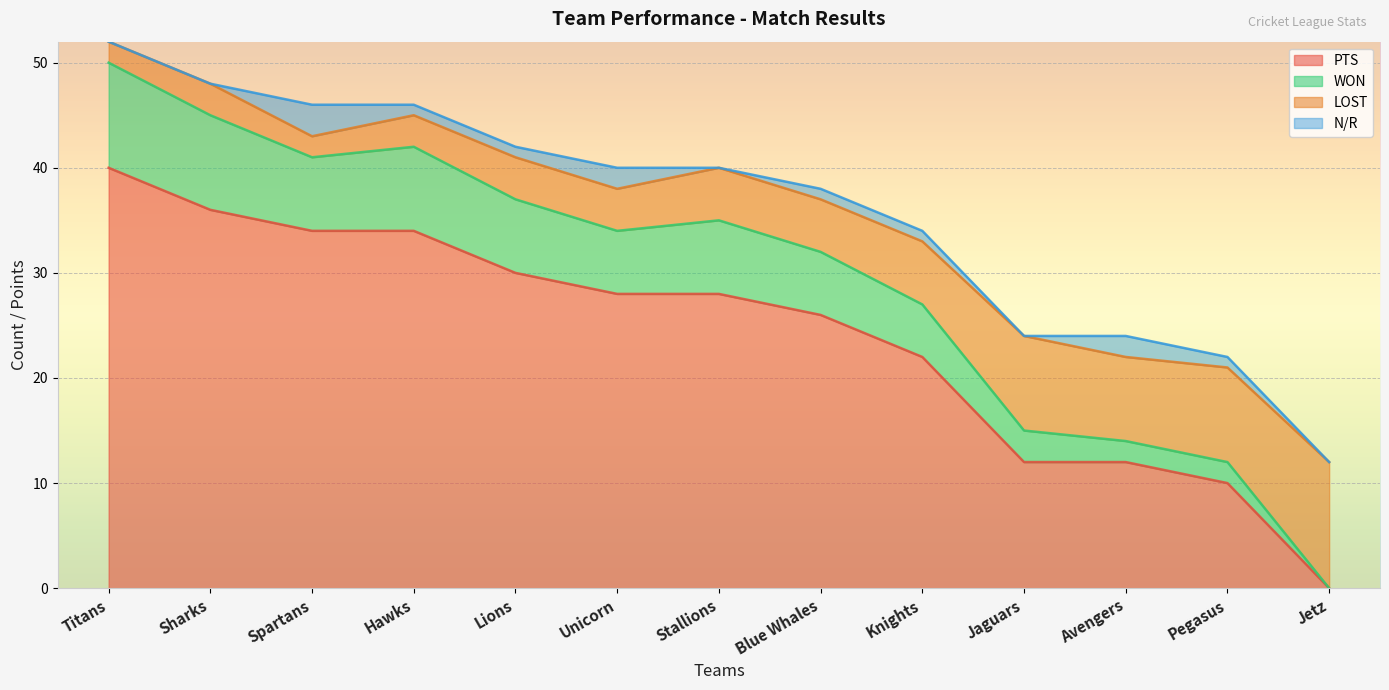

Where is PTS nearest to the value 20?

Knights